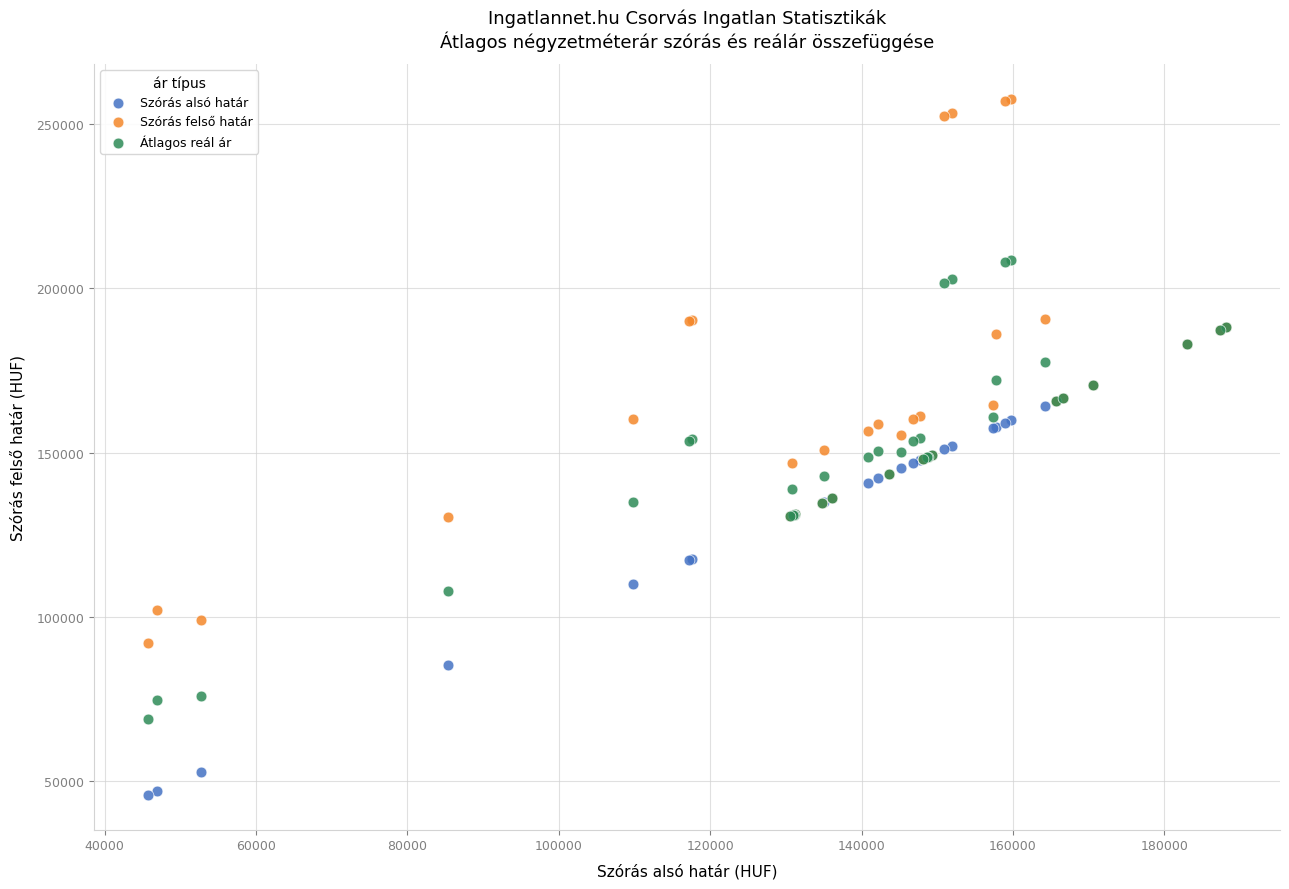

What are all the series names shown in the legend?

Szórás alsó határ, Szórás felső határ, Átlagos reál ár